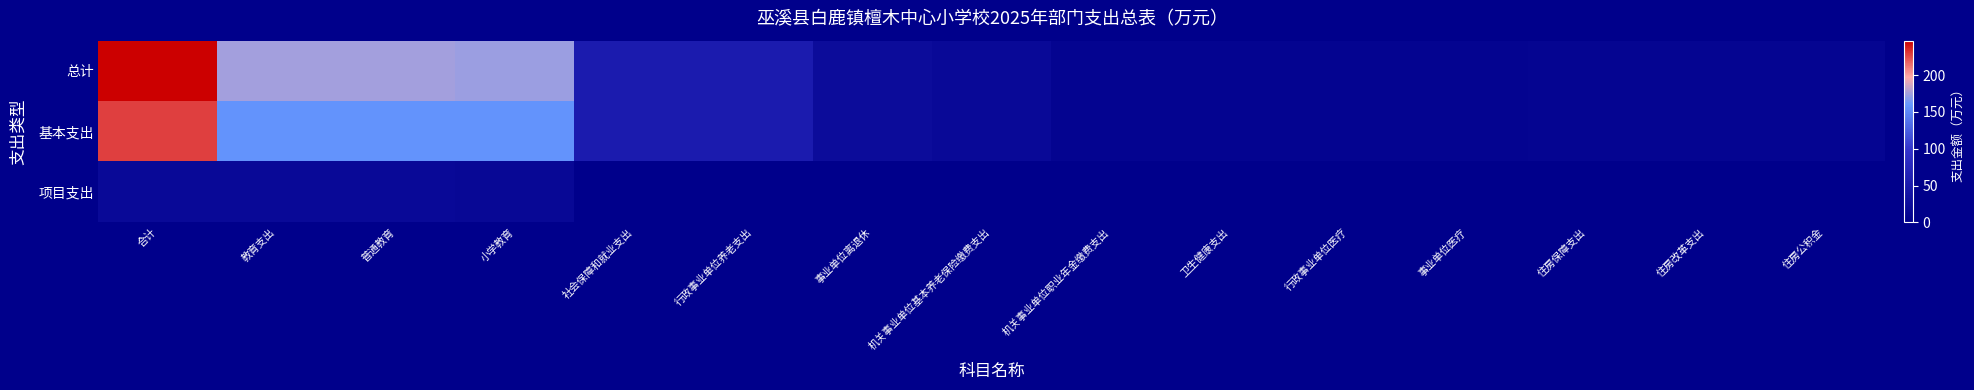

What is the spread (max minus min) of values at 合计?

228.1